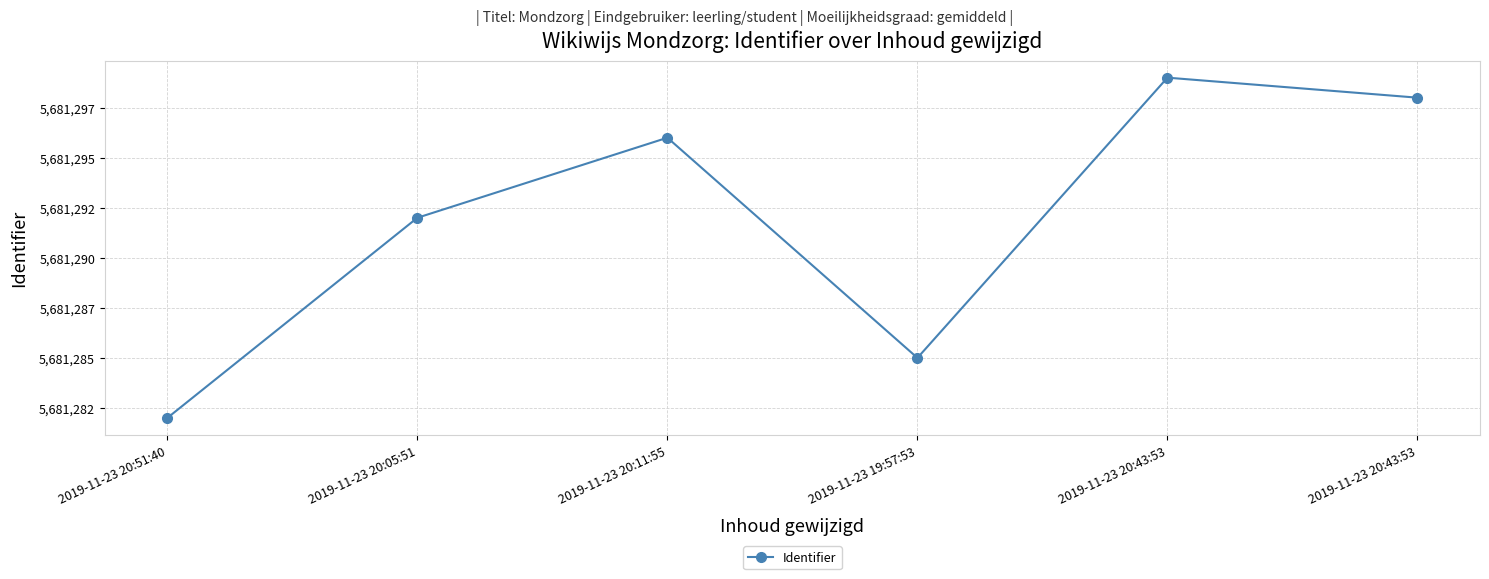

Is this an area chart (filled region under the line)?

No